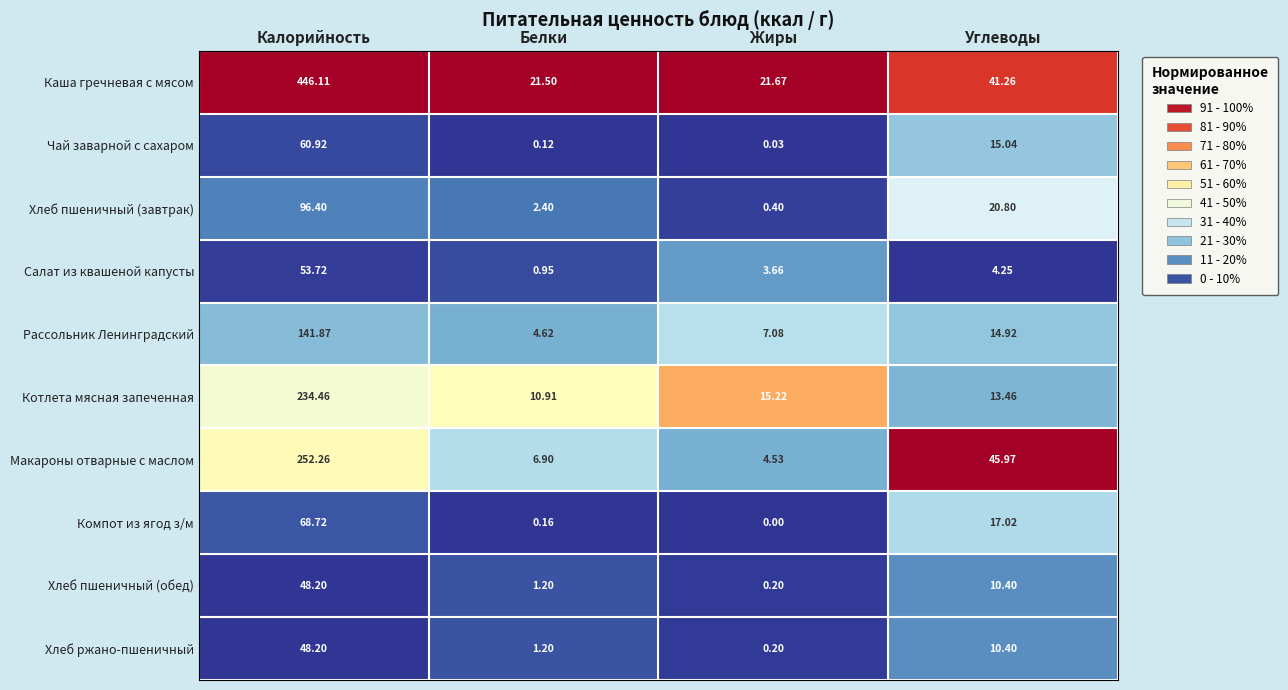

Which series has the widest spread of values?

Каша гречневая с мясом